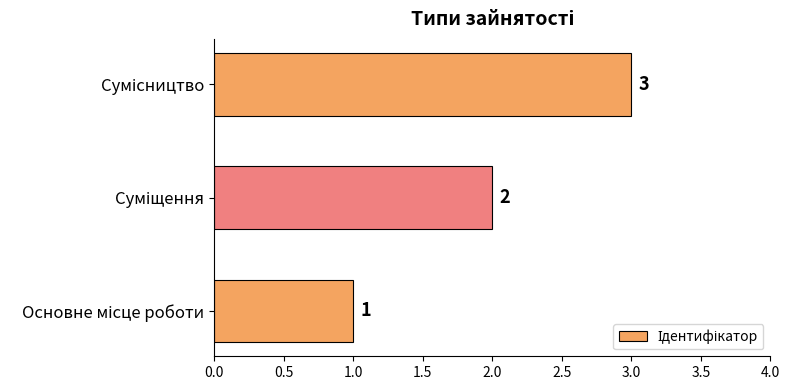

What is the minimum value shown in the chart?

1